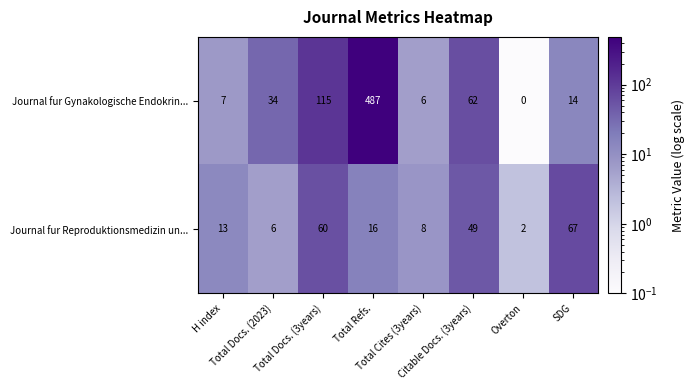

What is the greatest value displayed?

487